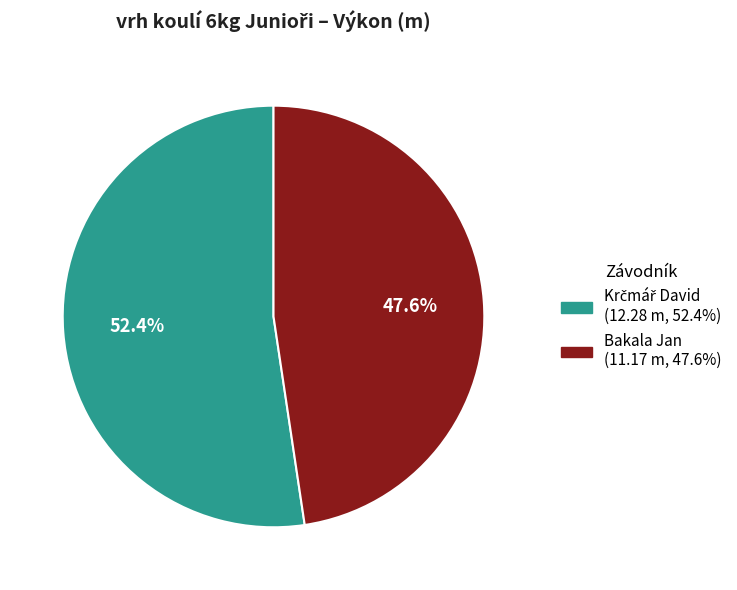

Is there any slice that represents more than half of the pie?

Yes